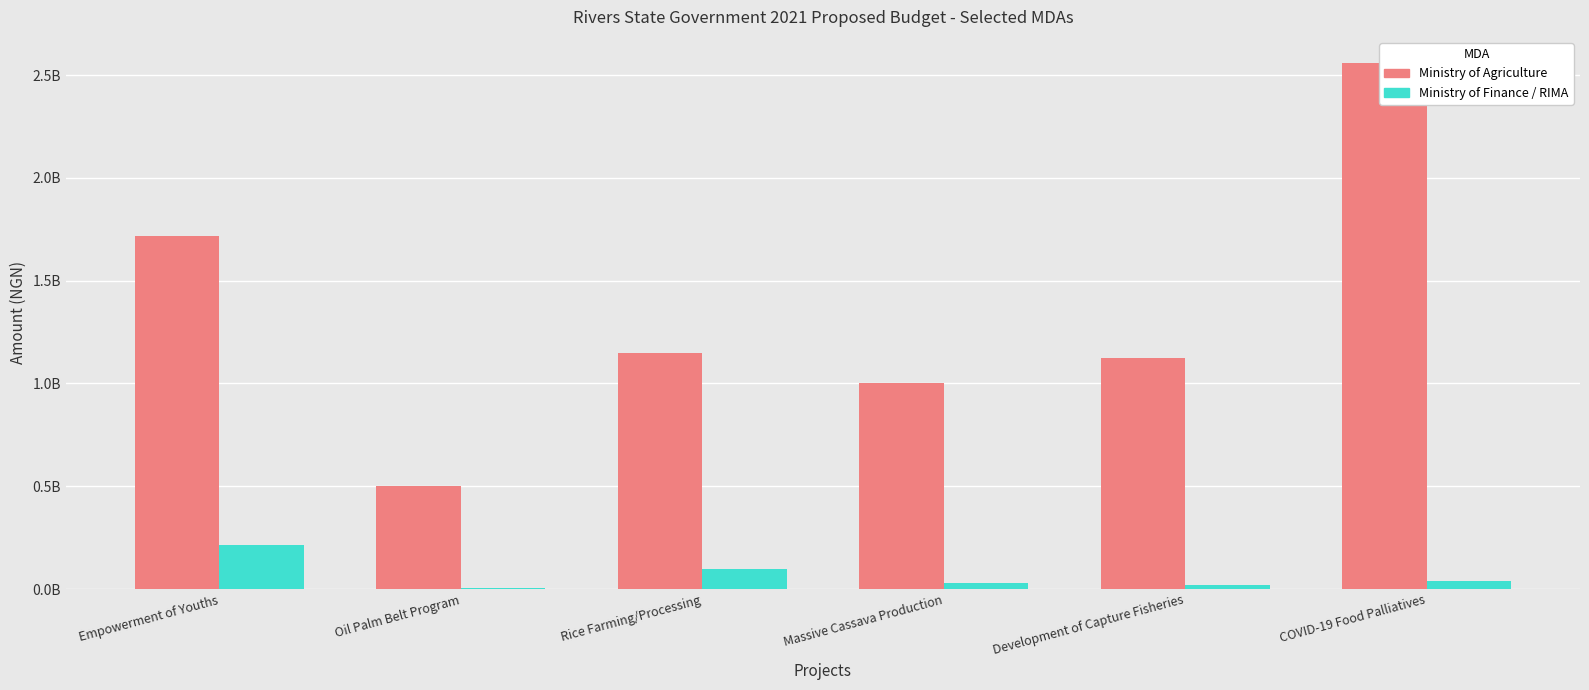

How many groups of bars are there?

6